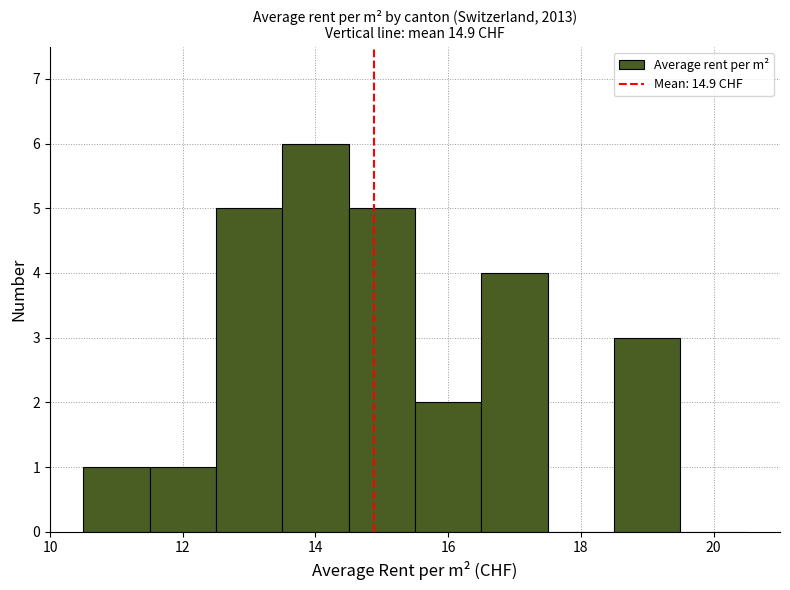

How tall is the bar that spans 14.5 to 15.5 on the x-axis? Neither the bar edges nor the heights are printed on the chart, so give them approximately, as read against the axes.

5